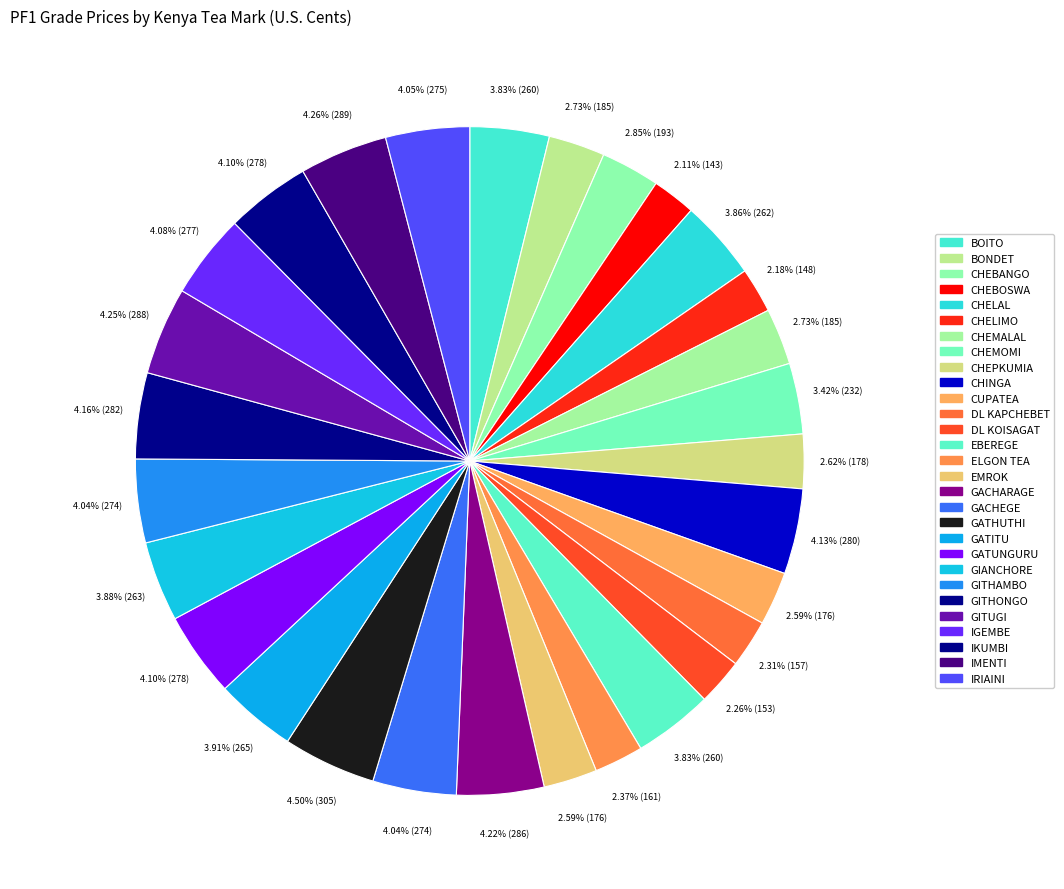

To the nearest percent, what is the average slice percentage?

3%